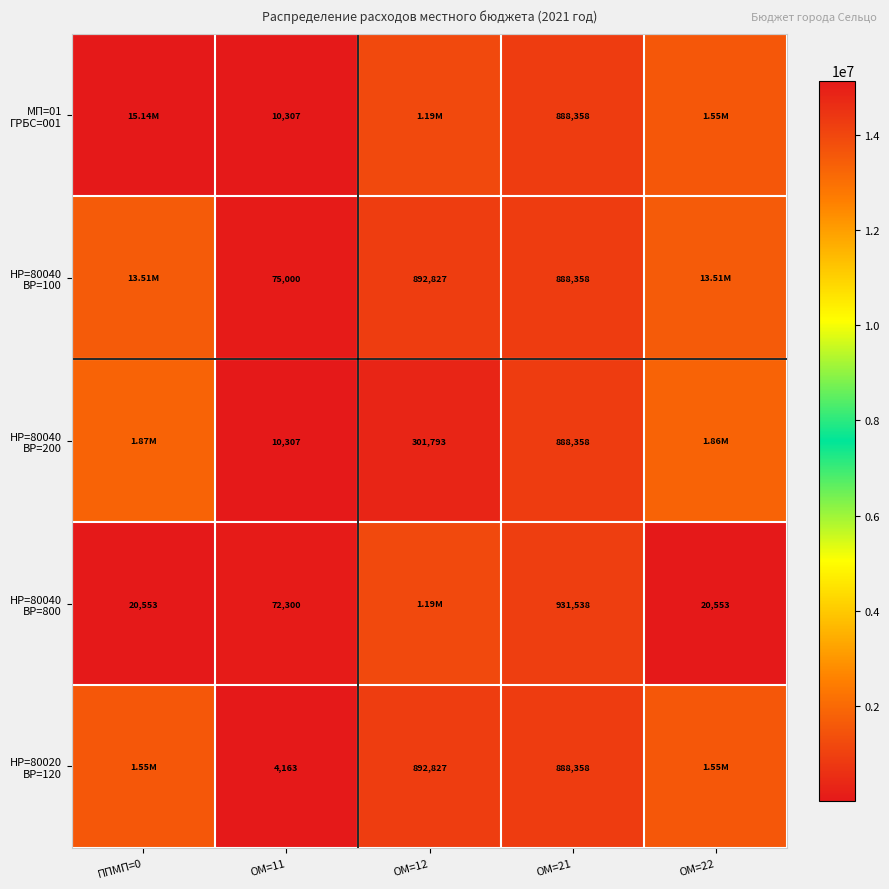

What is the spread (max minus min) of values at ОМ=21?

43180